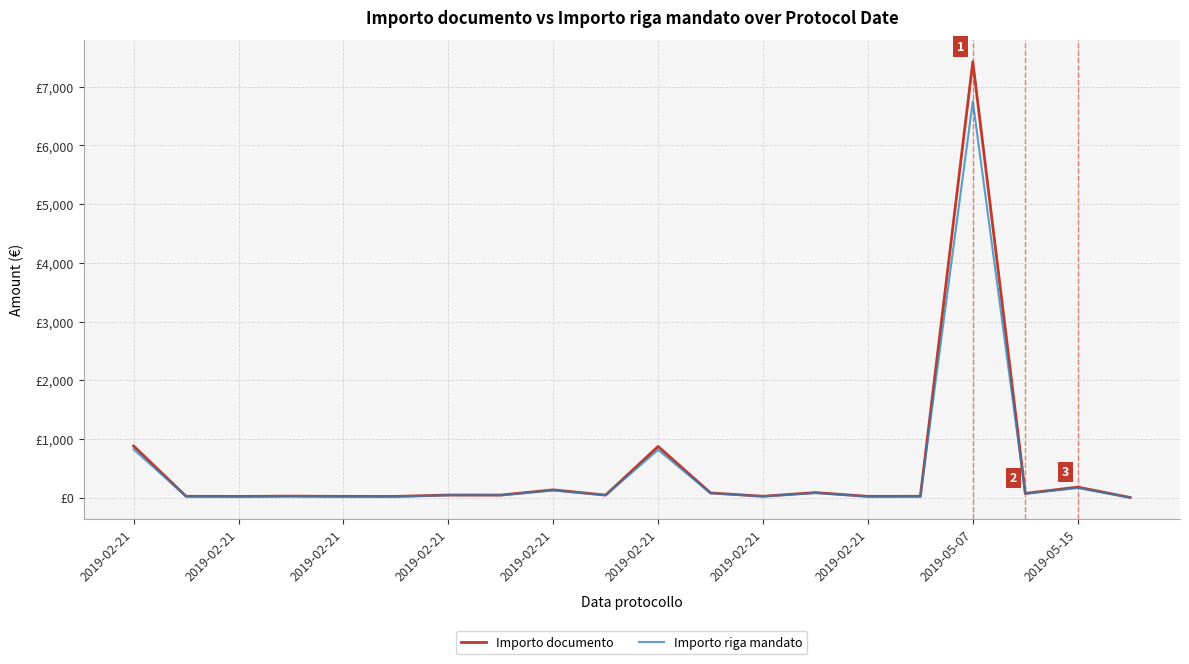

Does the chart display data point markers on the line(s)?

No